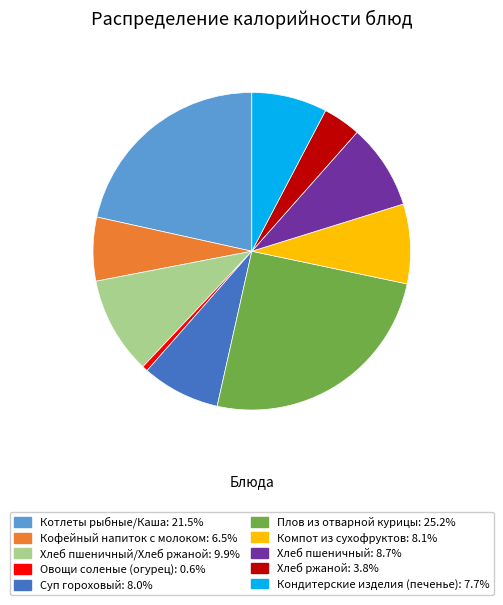

How many slices are in this pie chart?

10